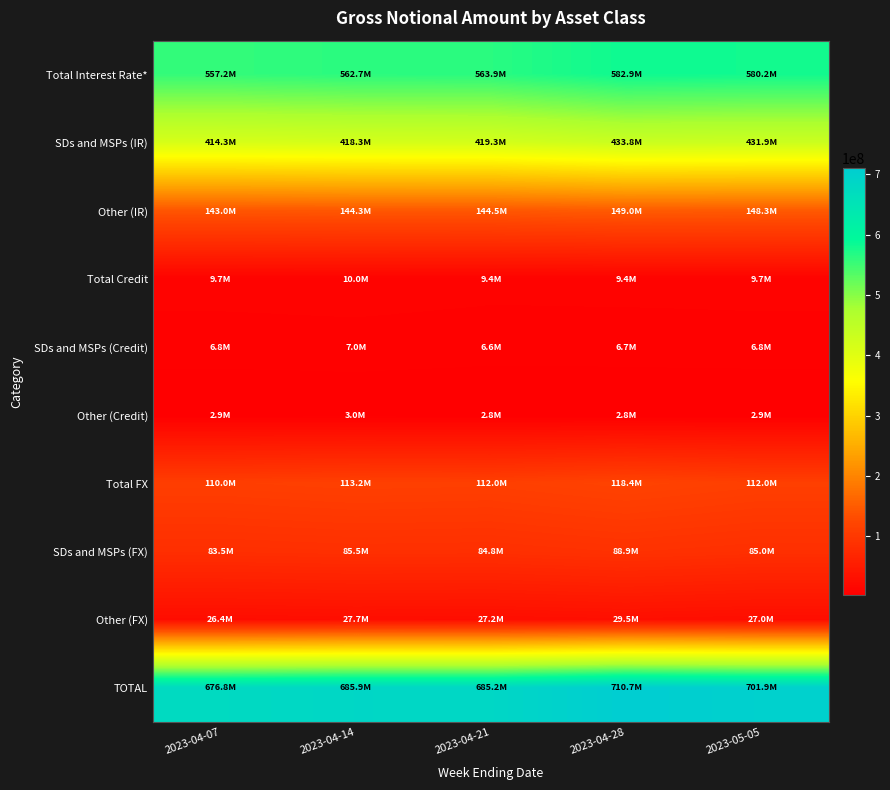

Which series has the widest spread of values?

TOTAL